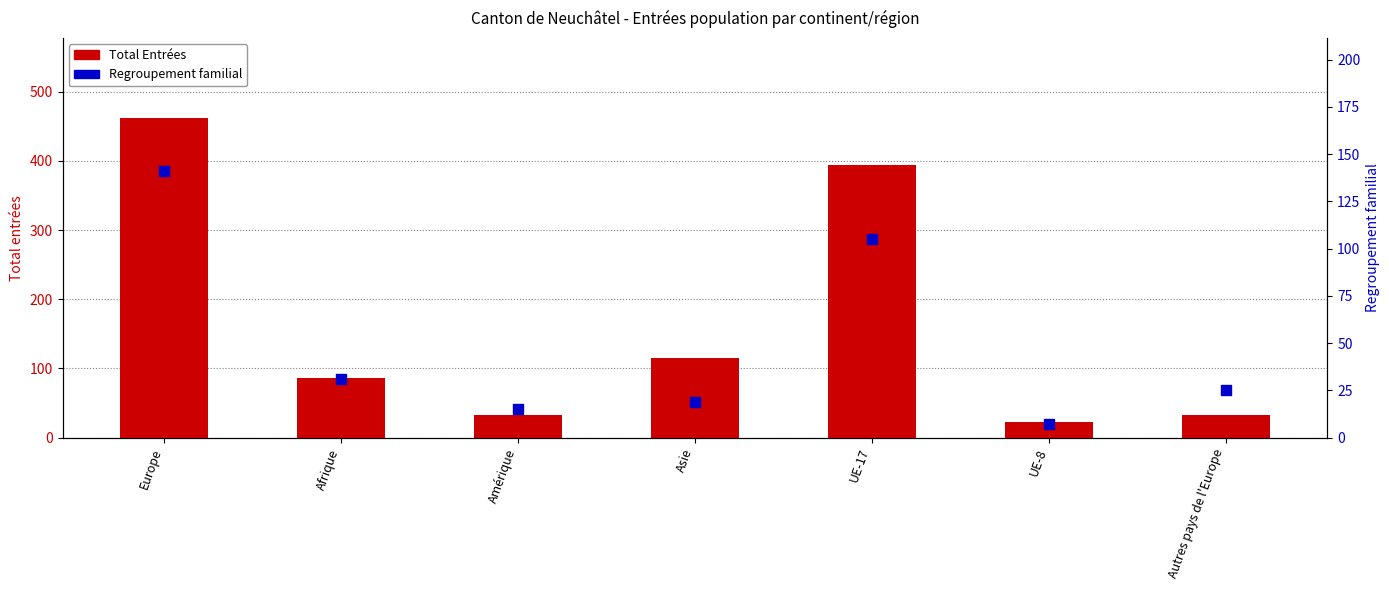

Which series contains the lowest Y value?

Regroupement familial